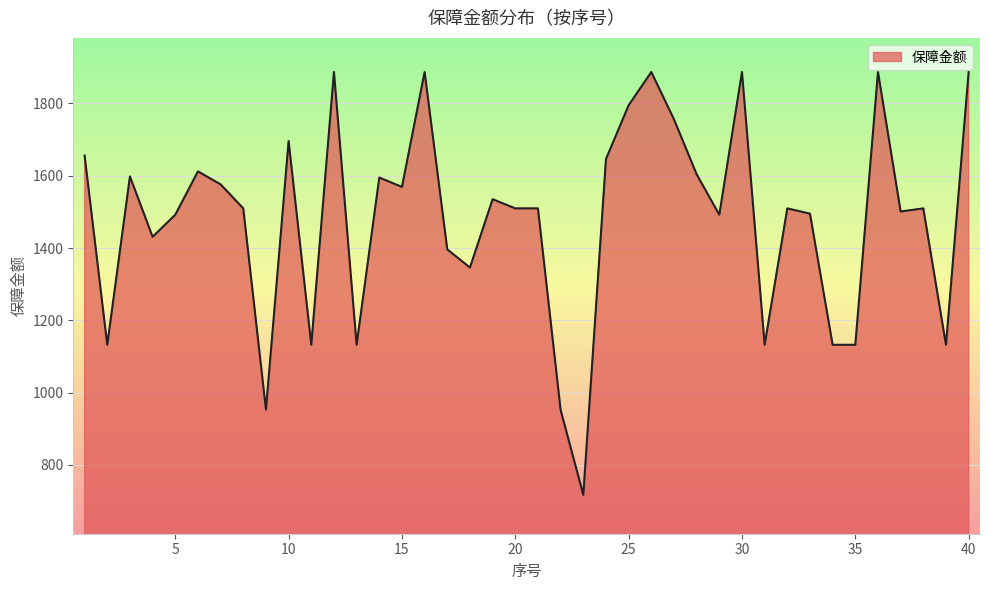

What is the maximum value shown in the chart?

1887.0